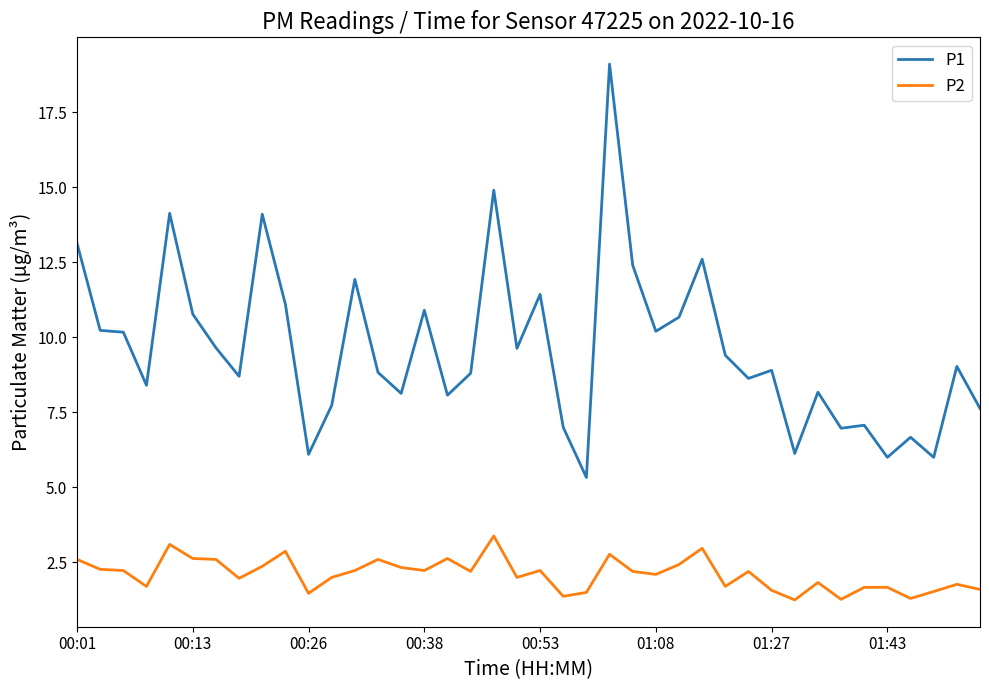

What is the difference between the maximum and minimum values in the P2 series?

2.1